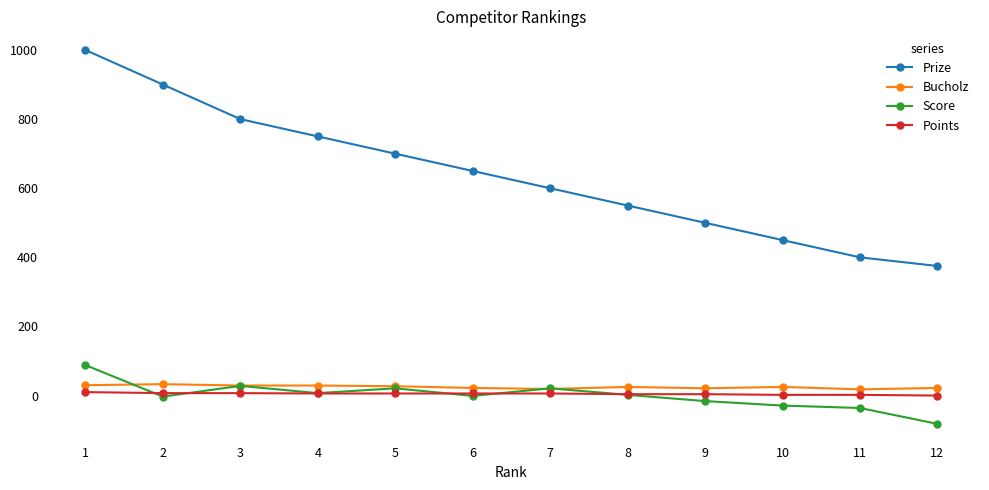

Between 10 and 12, which series saw the biggest shift?

Prize